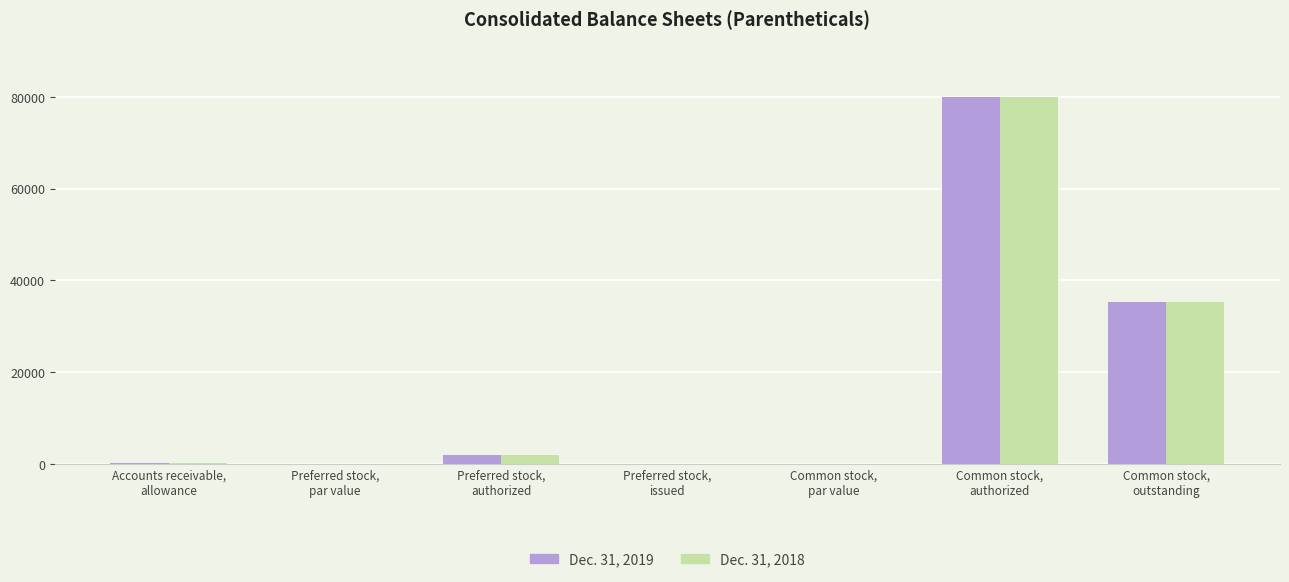

Does the chart contain stacked bars?

No